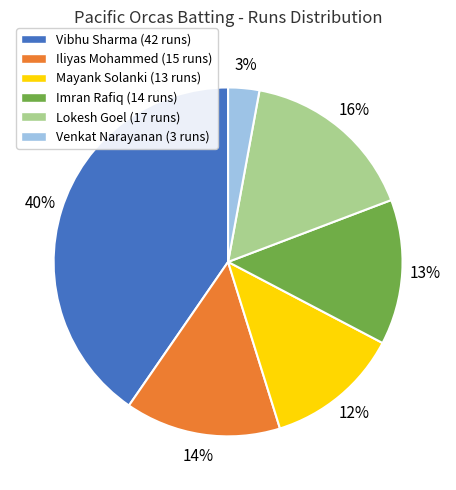

Count the number of slices in the pie.

6